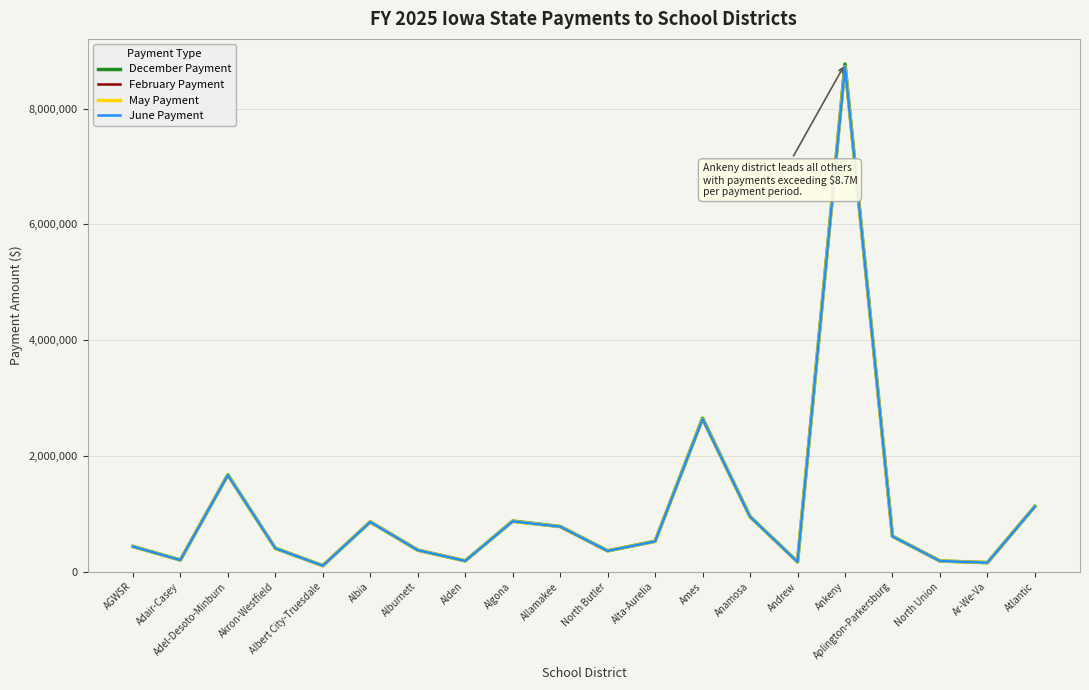

Where is February Payment nearest to the value 4412063?

Ames